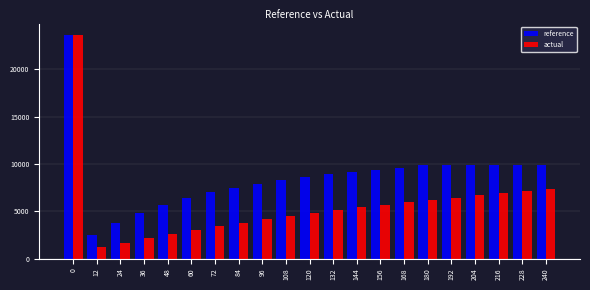

How many bars are there in each group?

2